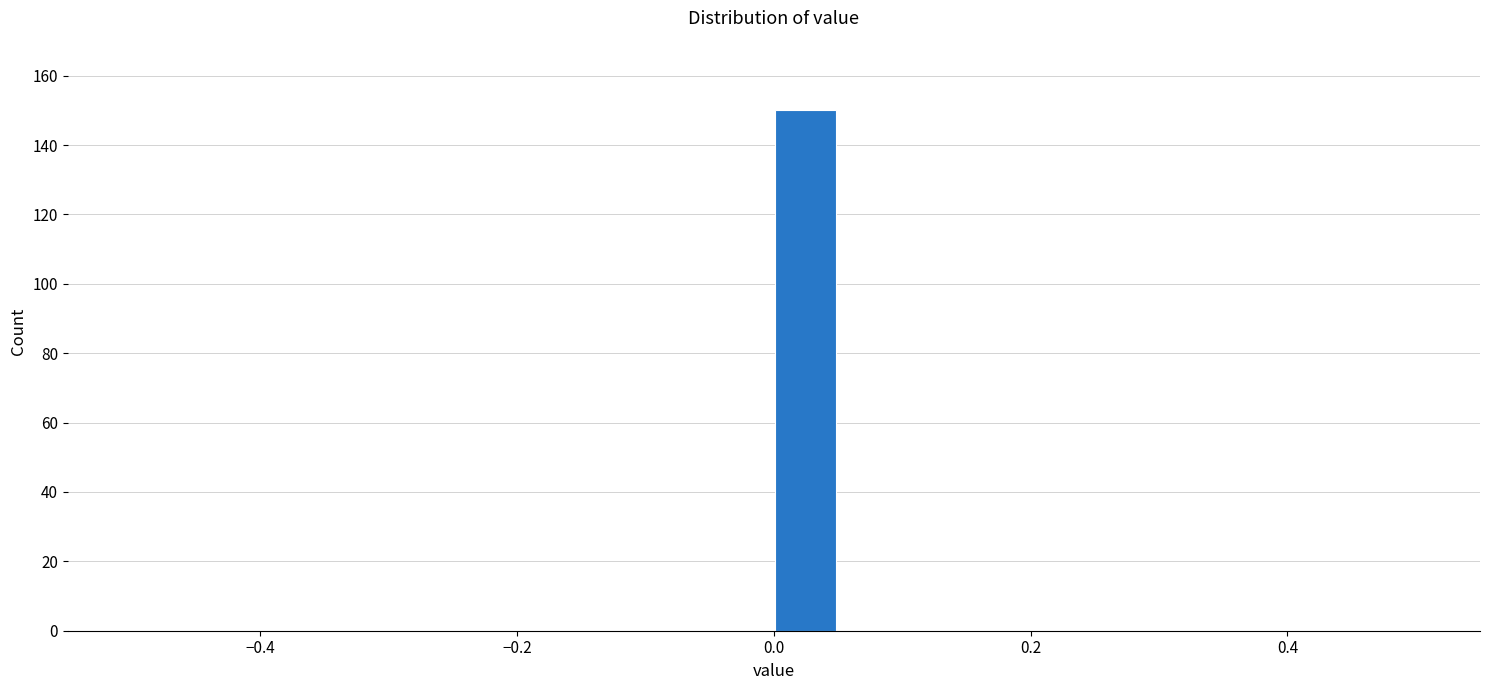

Around what value on the x-axis is the tallest bar? Give the approximate position of its centre, as read against the axis.

0.02